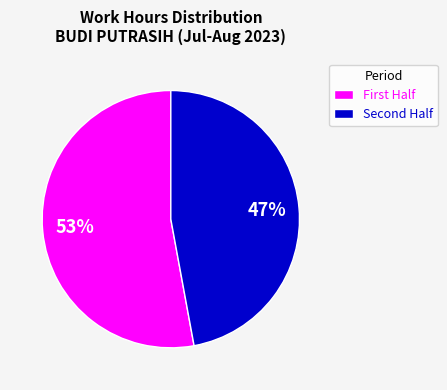

To the nearest percent, what is the difference between the largest and smallest slice percentages?

6%